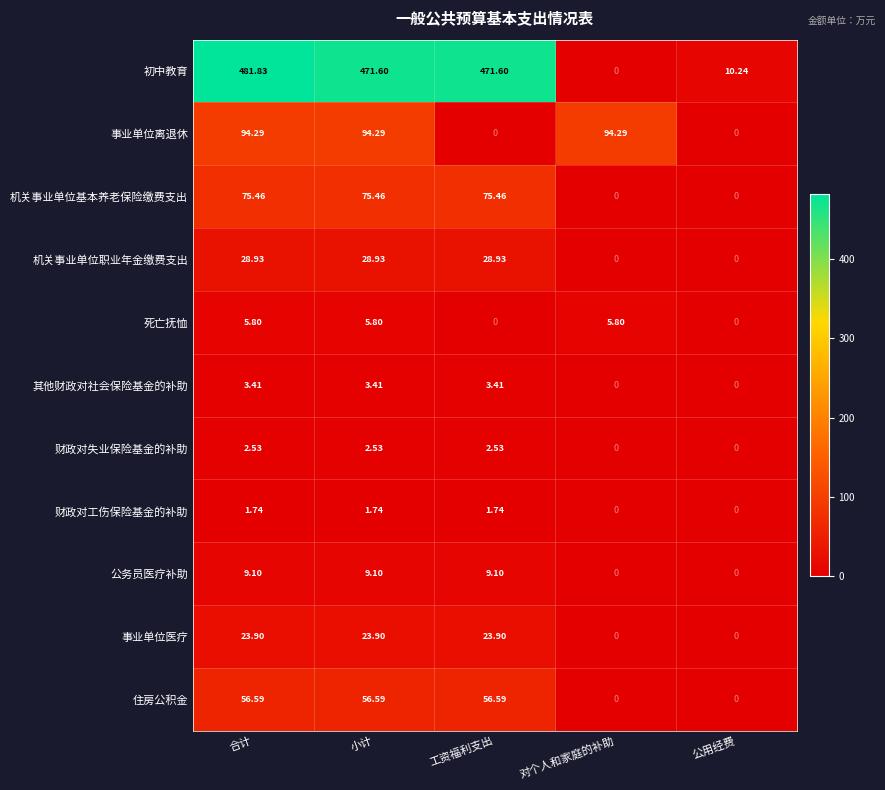

Which series changed the most between 对个人和家庭的补助 and 公用经费?

事业单位离退休